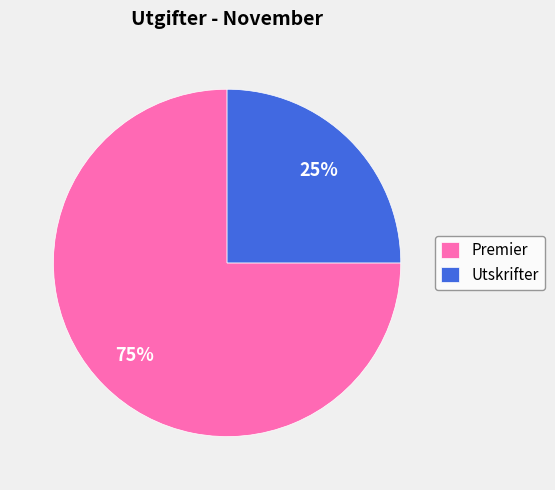

To the nearest percent, what is the difference between the Premier and Utskrifter slice percentages?

50%